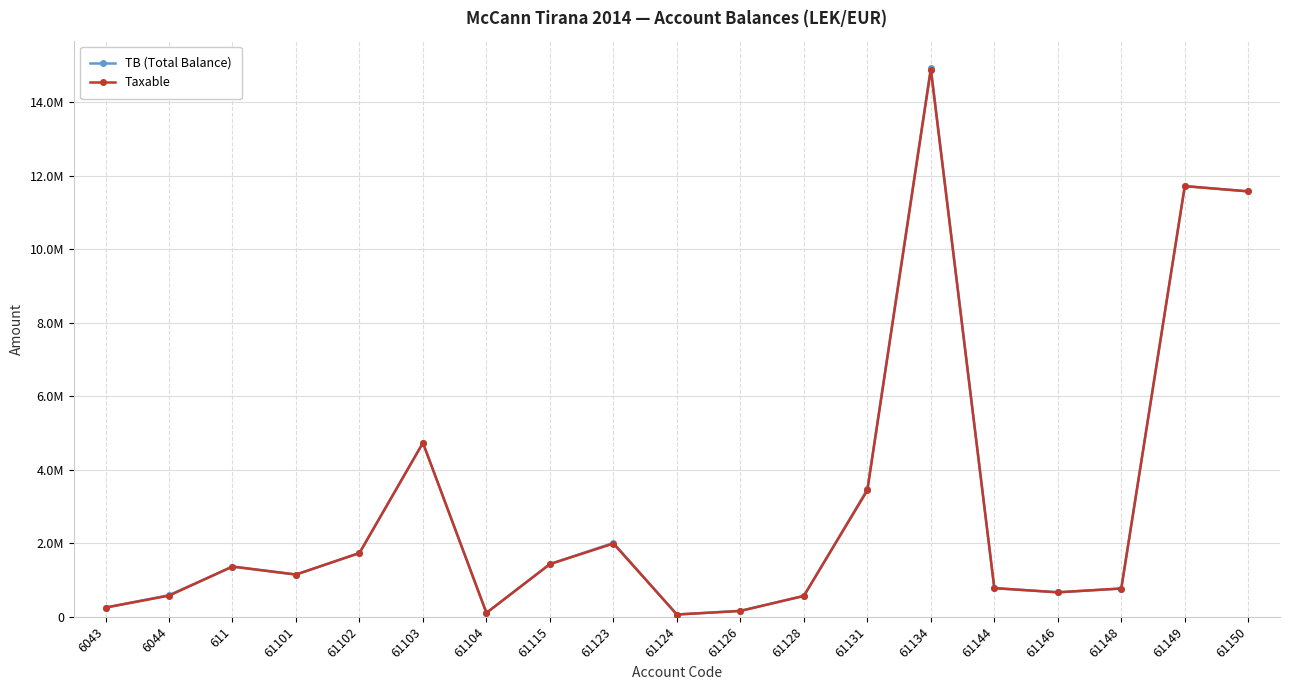

What are all the series names shown in the legend?

TB (Total Balance), Taxable